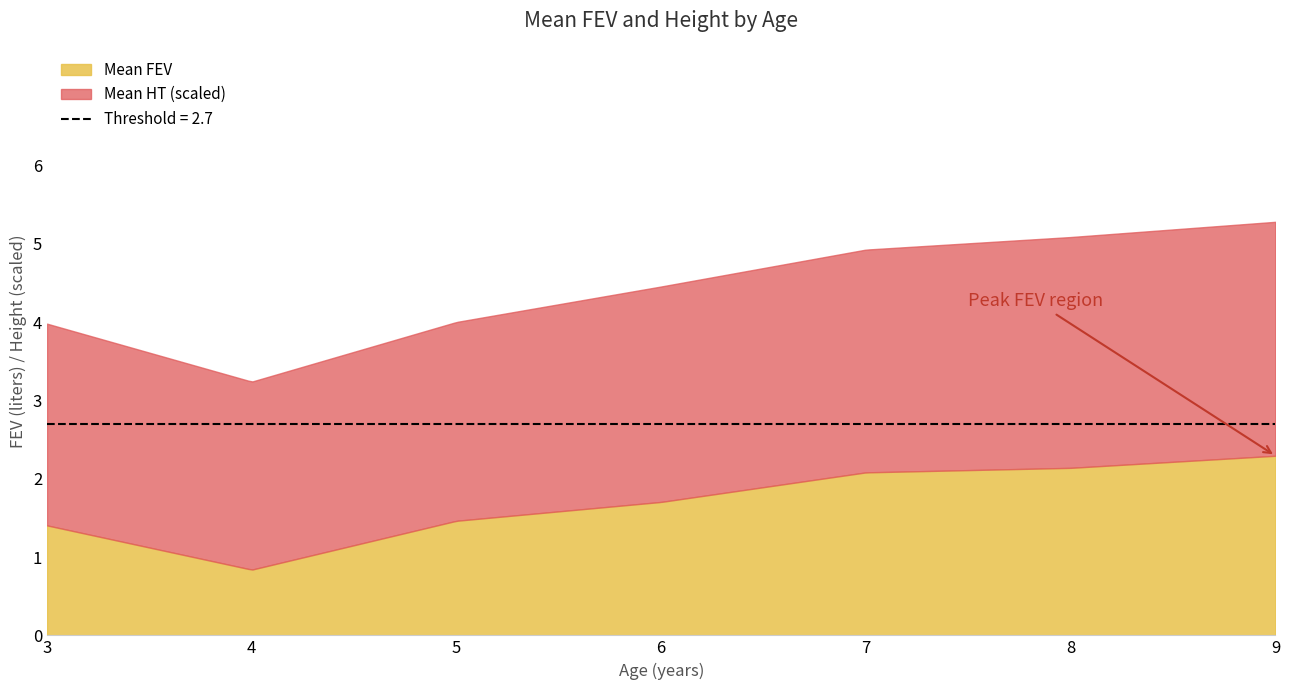

What is the lowest value of the Mean FEV series?

0.8